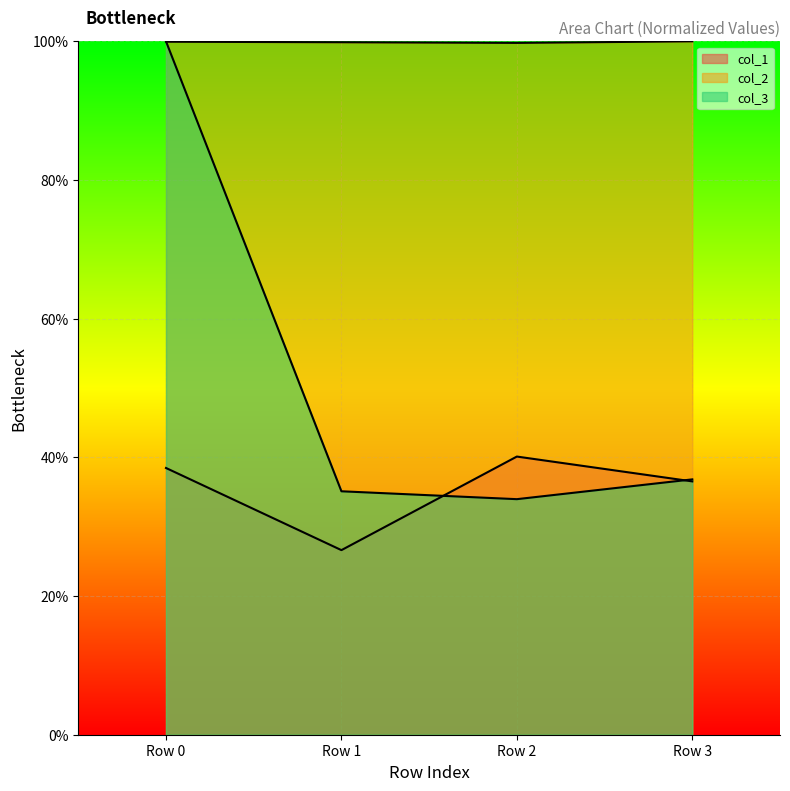

What is the difference between the maximum and minimum values in the col_2 series?

0.2